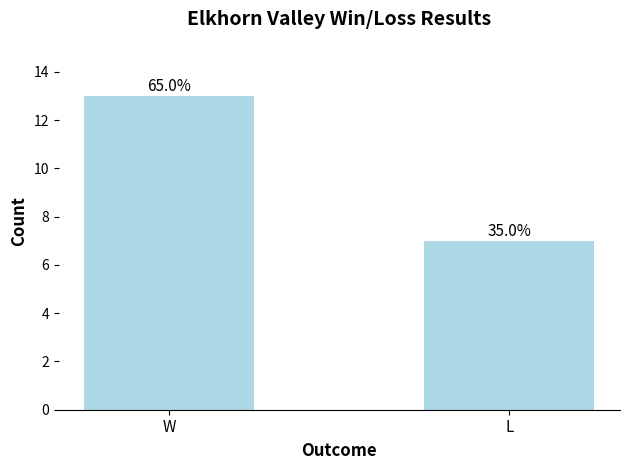

At which category does the chart reach its minimum across all series?

L